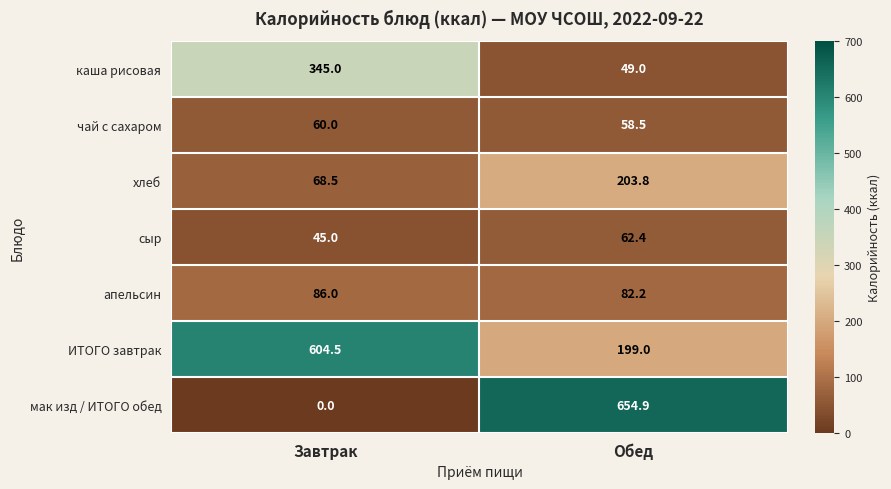

At Обед, list the series in order from largest to smallest.

мак изд / ИТОГО обед, хлеб, ИТОГО завтрак, апельсин, сыр, чай с сахаром, каша рисовая